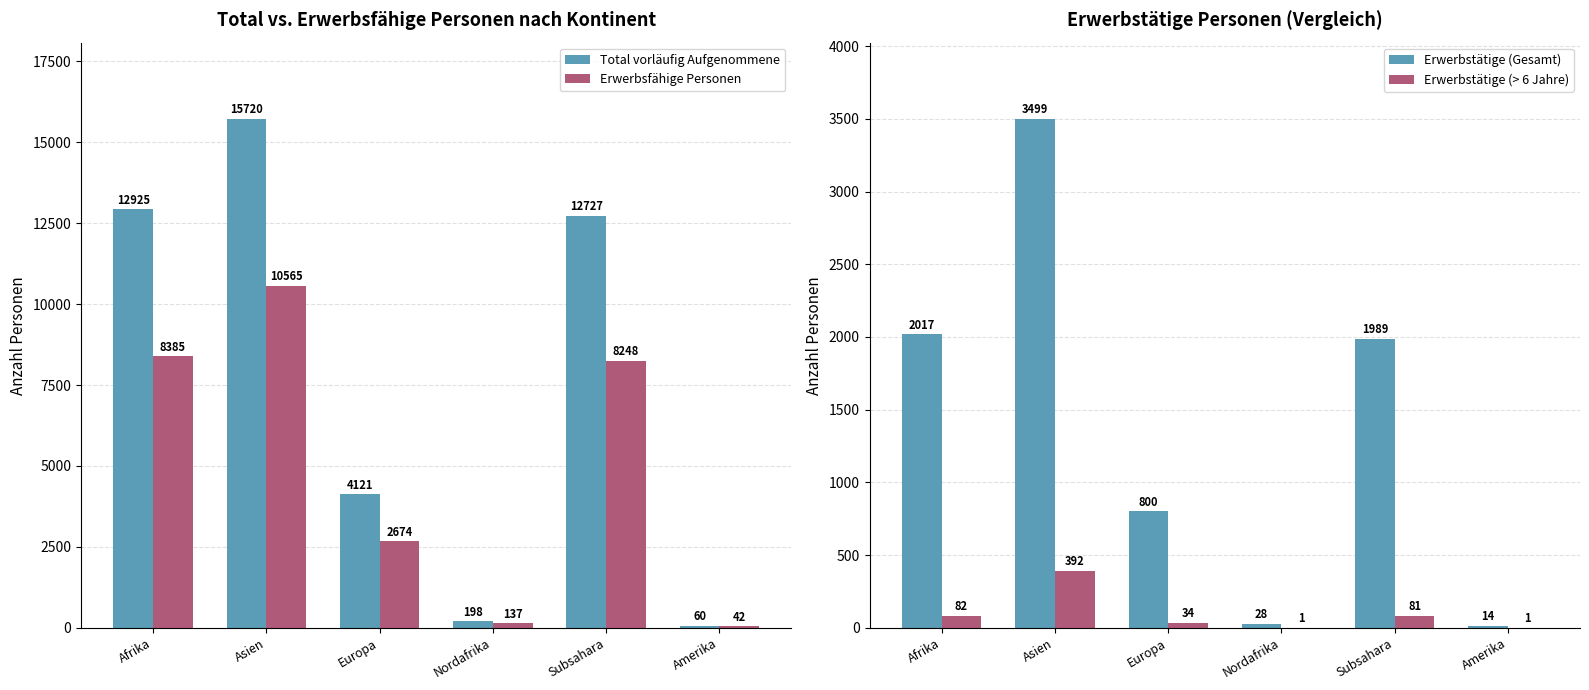

What is the sum of all Erwerbsfähige Personen values?

30051